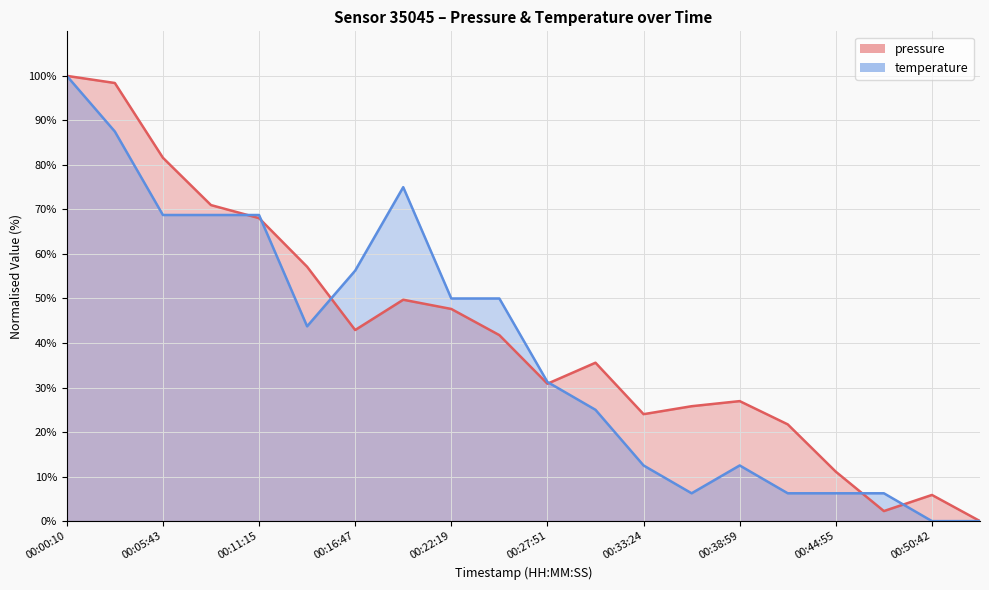

What is the difference between the maximum and second lowest values in the pressure series?

97.7